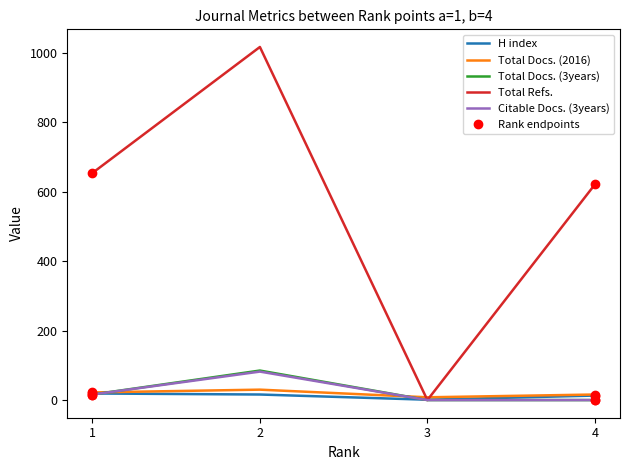

What is the value of the Total Refs. point at the 1st from the left?

654